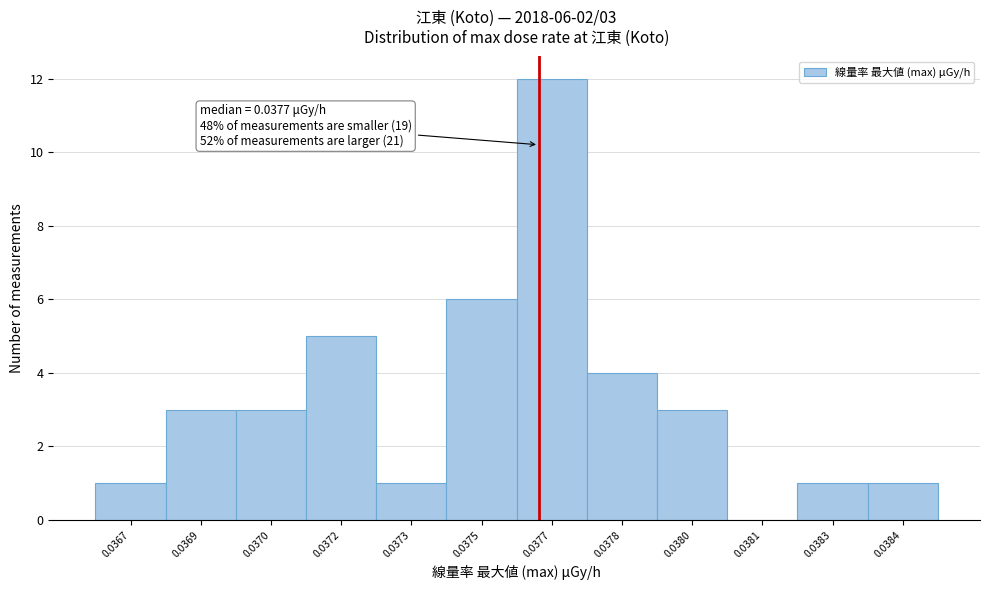

Reading left to right, list all the values displayed in this chart.

0.0367=1	0.0369=3	0.0370=3	0.0372=5	0.0373=1	0.0375=6	0.0377=12	0.0378=4	0.0380=3	0.0381=0	0.0383=1	0.0384=1